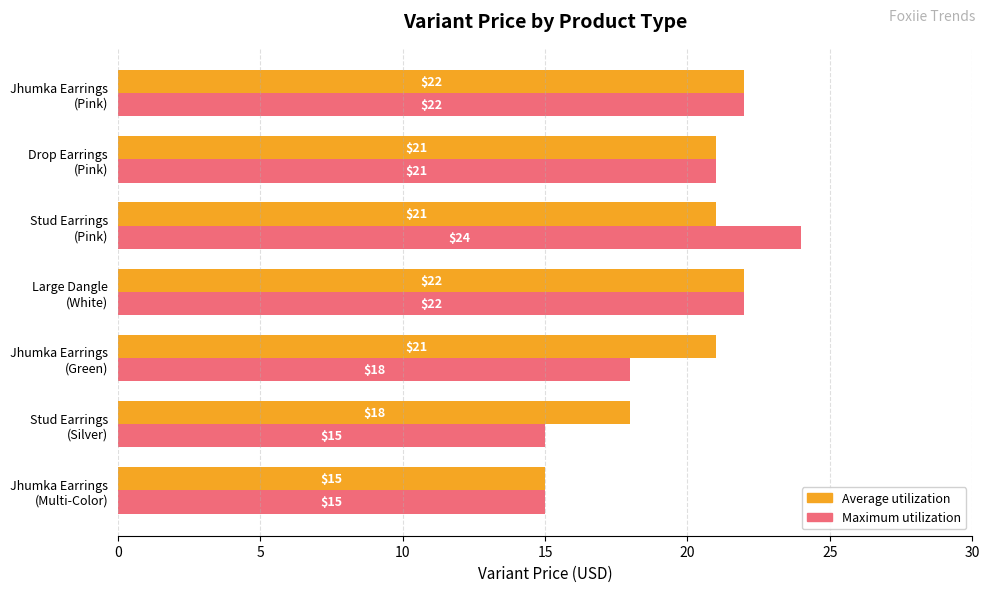

What is the sum of all Maximum utilization values?

137